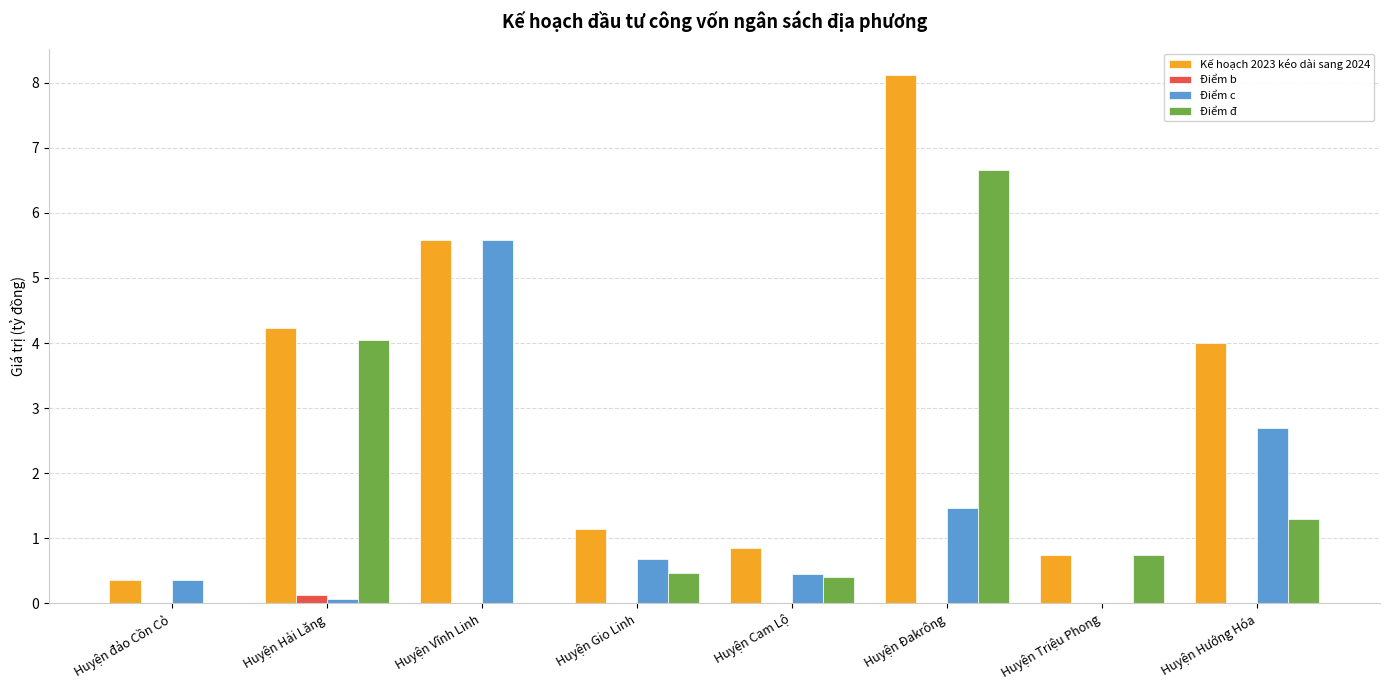

At which label does Điểm c reach its peak?

Huyện Vĩnh Linh